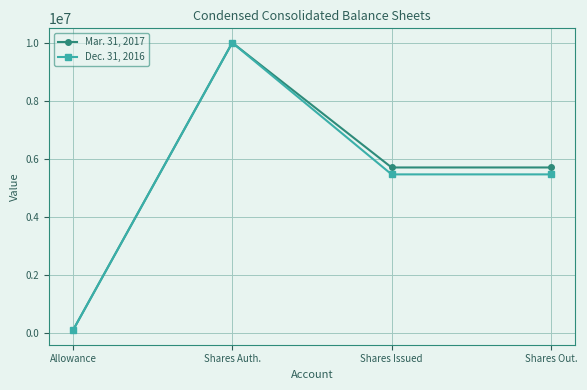

Does the chart have visible grid lines?

Yes